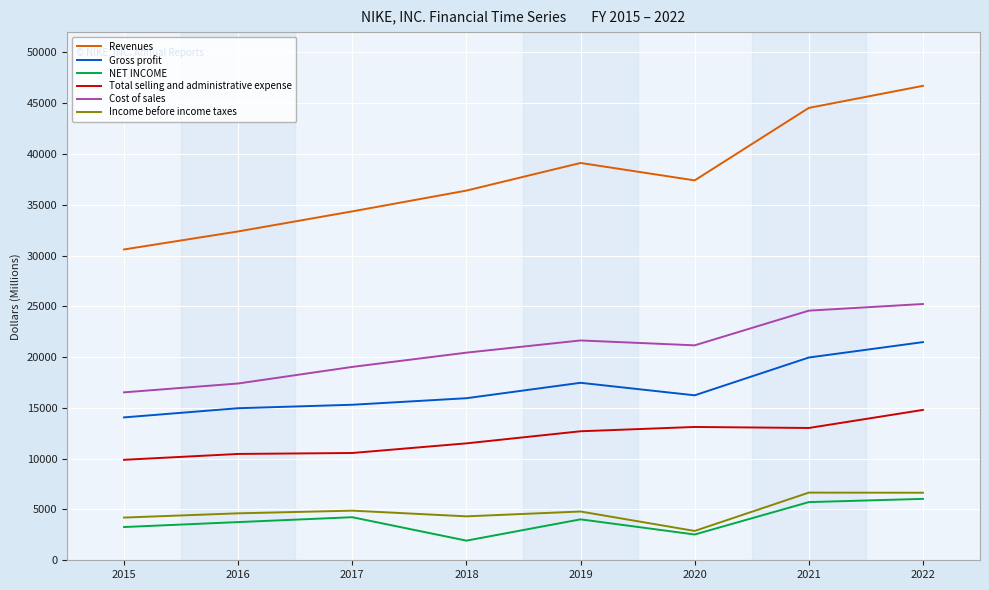

What is the minimum value shown in the chart?

1933